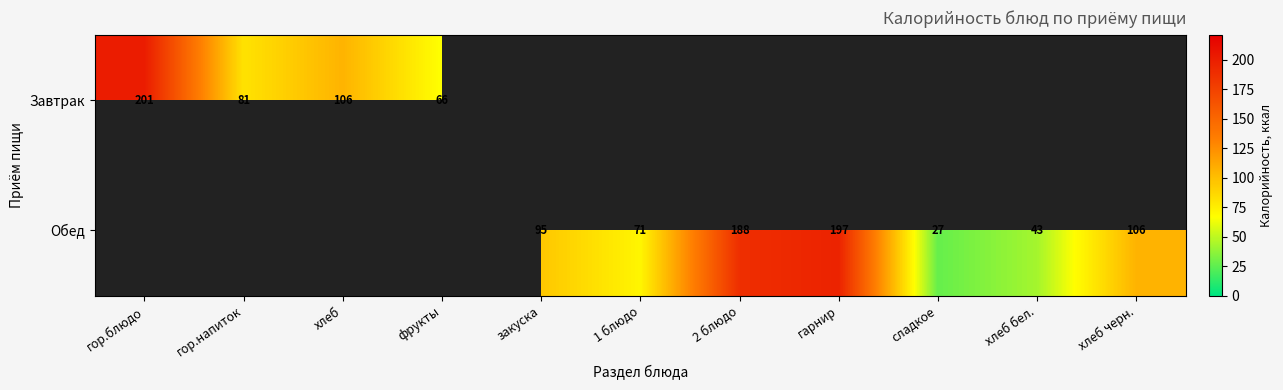

The value of Завтрак at фрукты is 66.0. True or false?

True